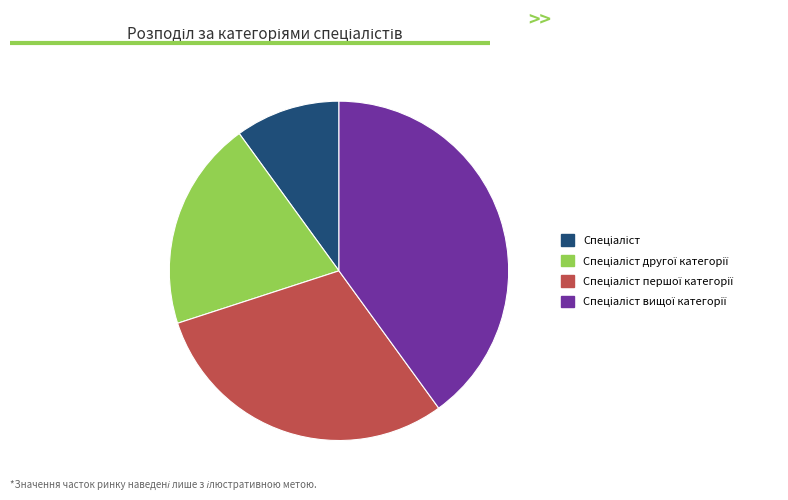

Does any single category account for the majority?

No